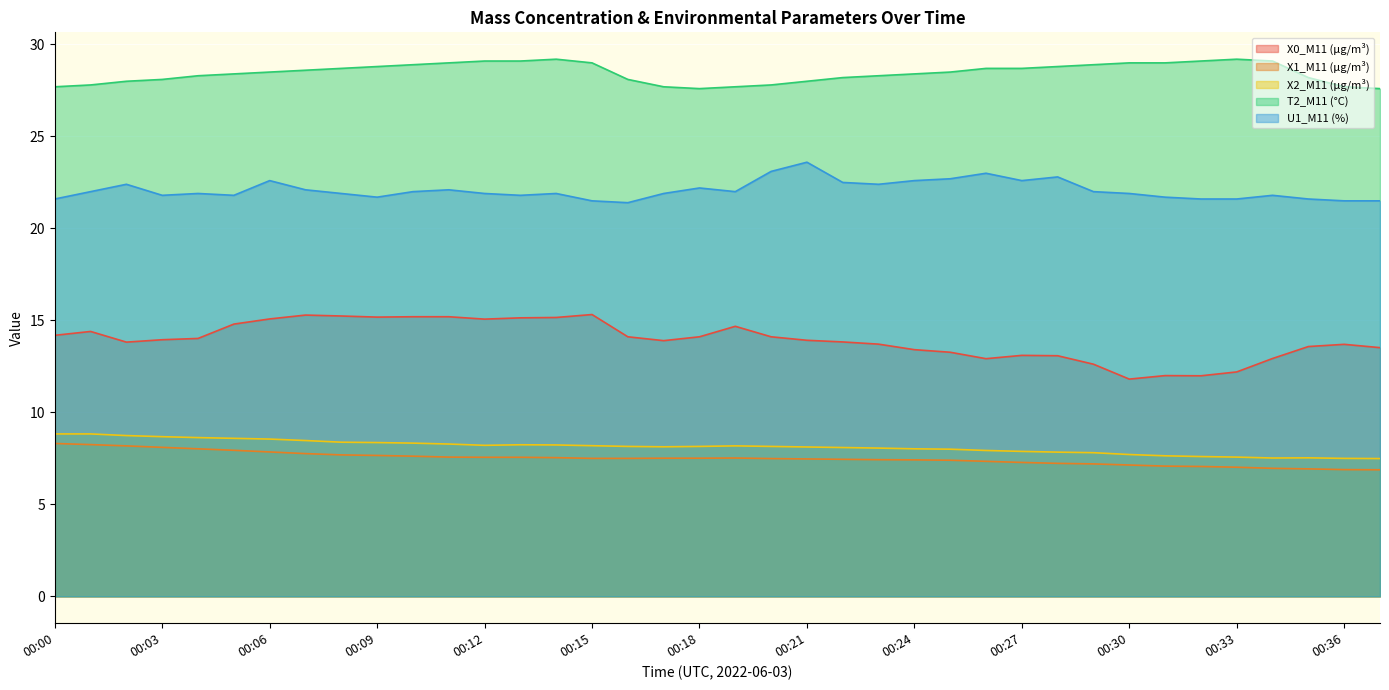

Is the value of X1_M11 (μg/m³) at 00:04 greater than the value of U1_M11 (%) at 00:23?

No